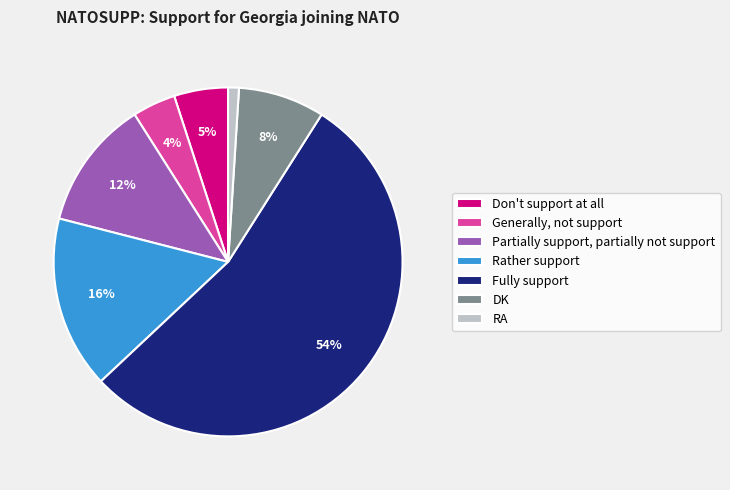

Is it true that Rather support is 16% of the pie?

True